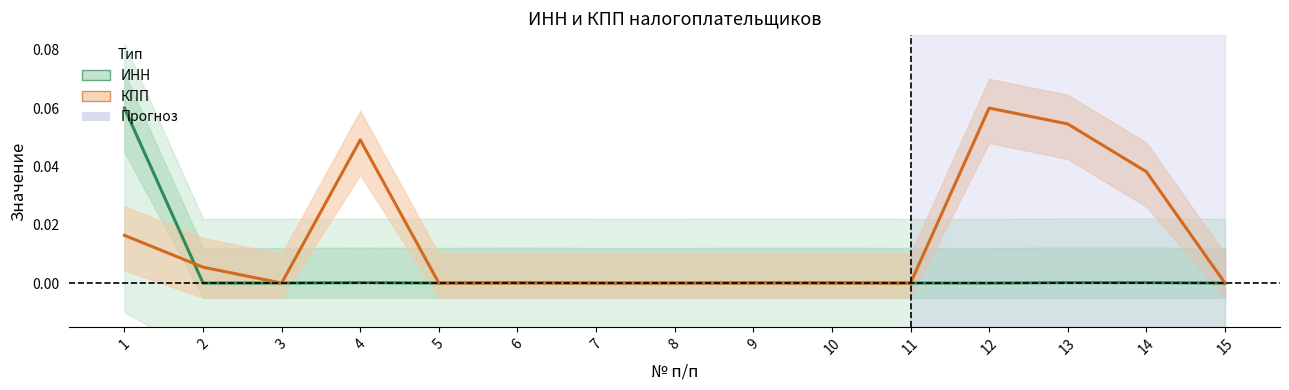

How many series are shown in this chart?

2